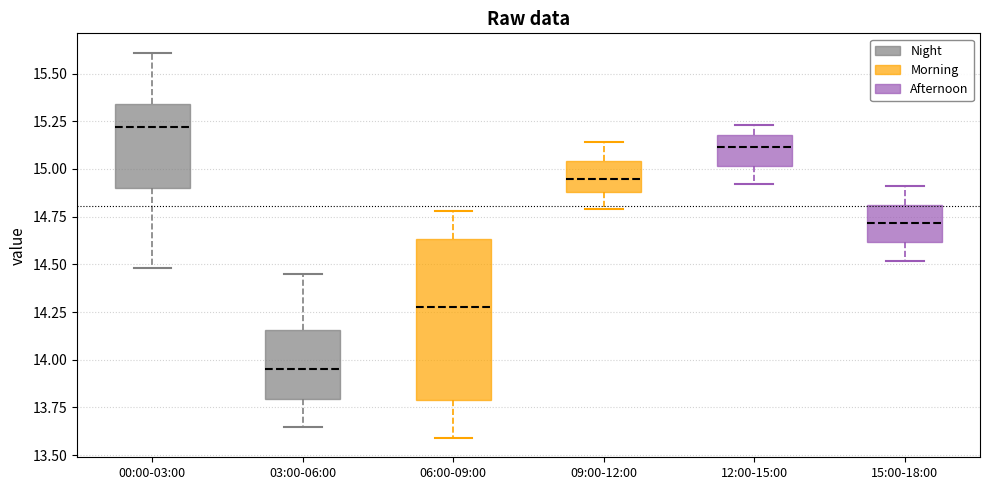

Reading left to right, transcribe this box plot: for each box, give where its median line is, the range the box spans, and where its two whiskers end, as read against the y-axis. The values are not printed on the chart, so give them approximately, as read against the axis.

00:00-03:00: median 15.20, box 14.90 to 15.35, whiskers 14.50 to 15.60
03:00-06:00: median 13.95, box 13.80 to 14.15, whiskers 13.65 to 14.45
06:00-09:00: median 14.30, box 13.80 to 14.65, whiskers 13.60 to 14.80
09:00-12:00: median 14.95, box 14.90 to 15.05, whiskers 14.80 to 15.15
12:00-15:00: median 15.10, box 15.00 to 15.20, whiskers 14.90 to 15.25
15:00-18:00: median 14.70, box 14.60 to 14.80, whiskers 14.50 to 14.90